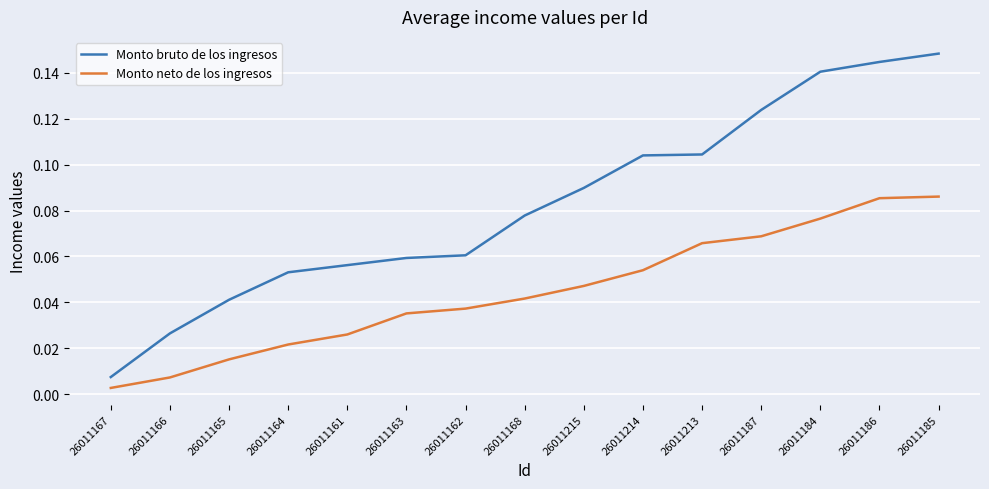

True or false: Monto bruto de los ingresos and Monto neto de los ingresos intersect in this chart.

False